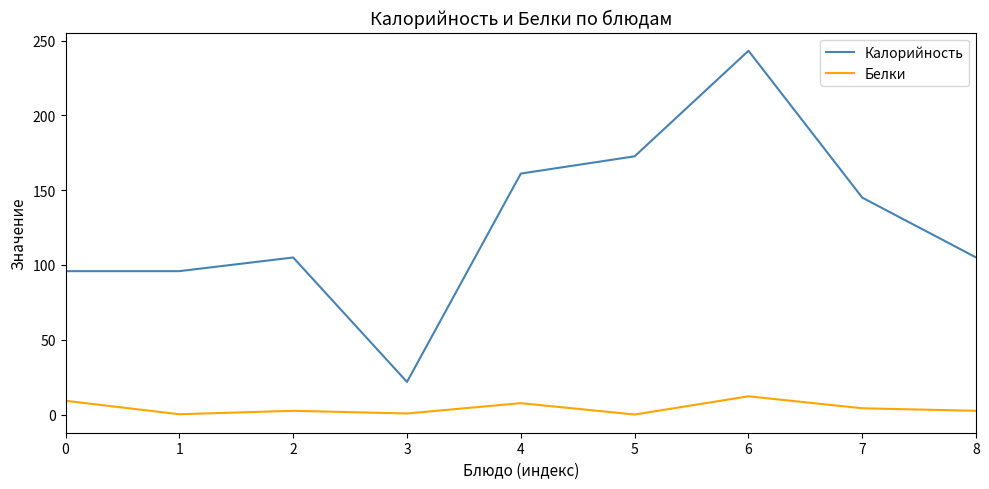

List the series in order of their peak value, highest first.

Калорийность, Белки